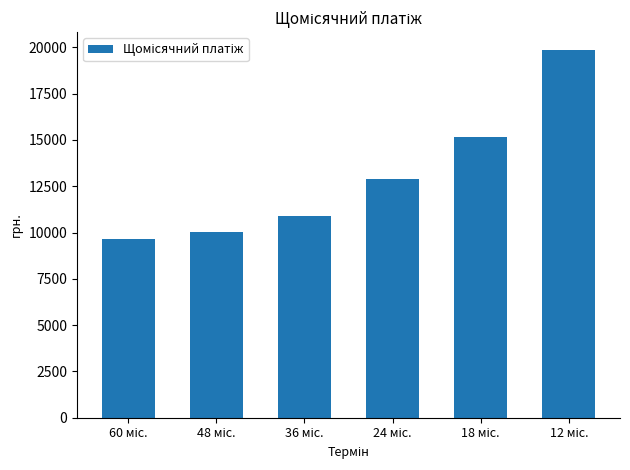

What is the value of the 2nd bar from the left?

10026.8